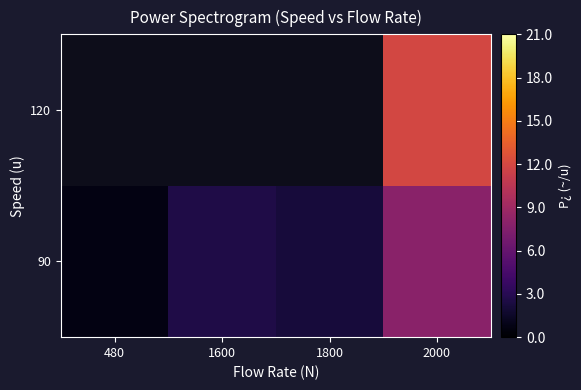

At which category is the sum across all series the highest?

2000